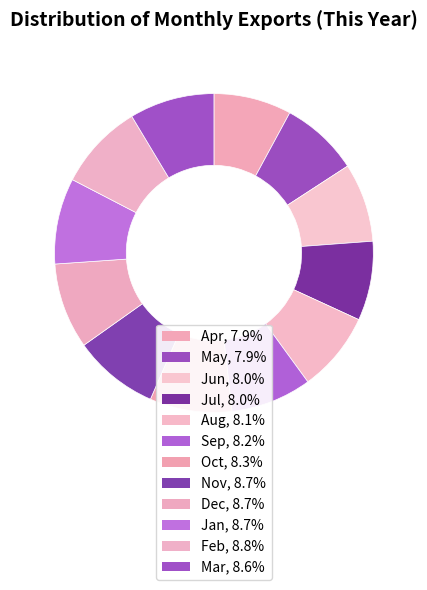

How many segments does this pie chart have?

12